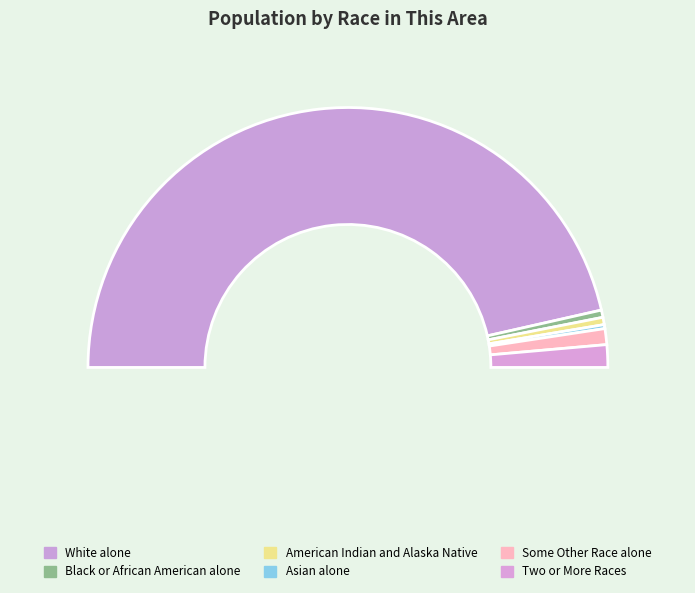

Is Two or More Races the majority of the pie?

No